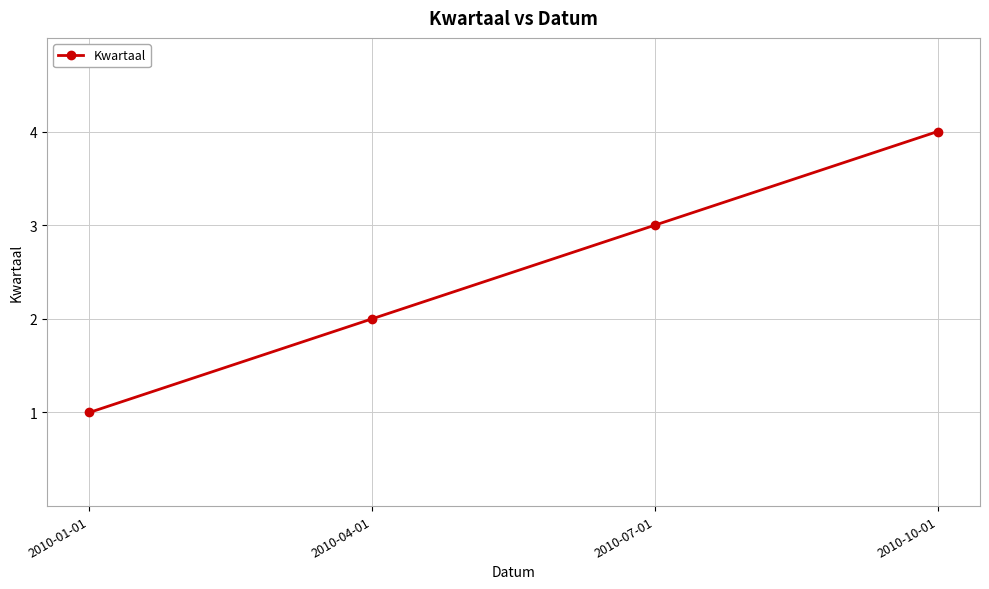

What is the label of the 1st point from the left?

2010-01-01